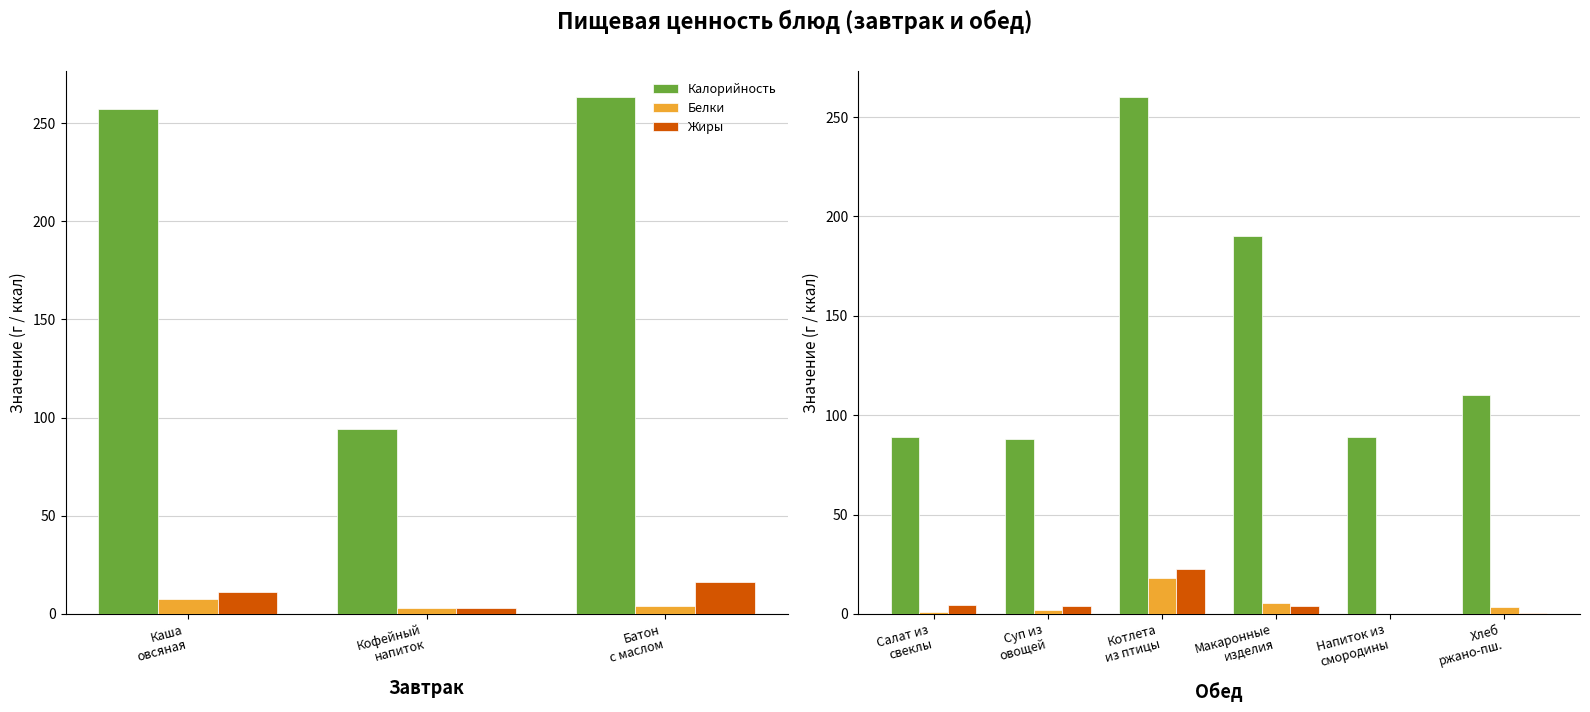

What is the value of the Калорийность bar at the 4th from the left?

190.0